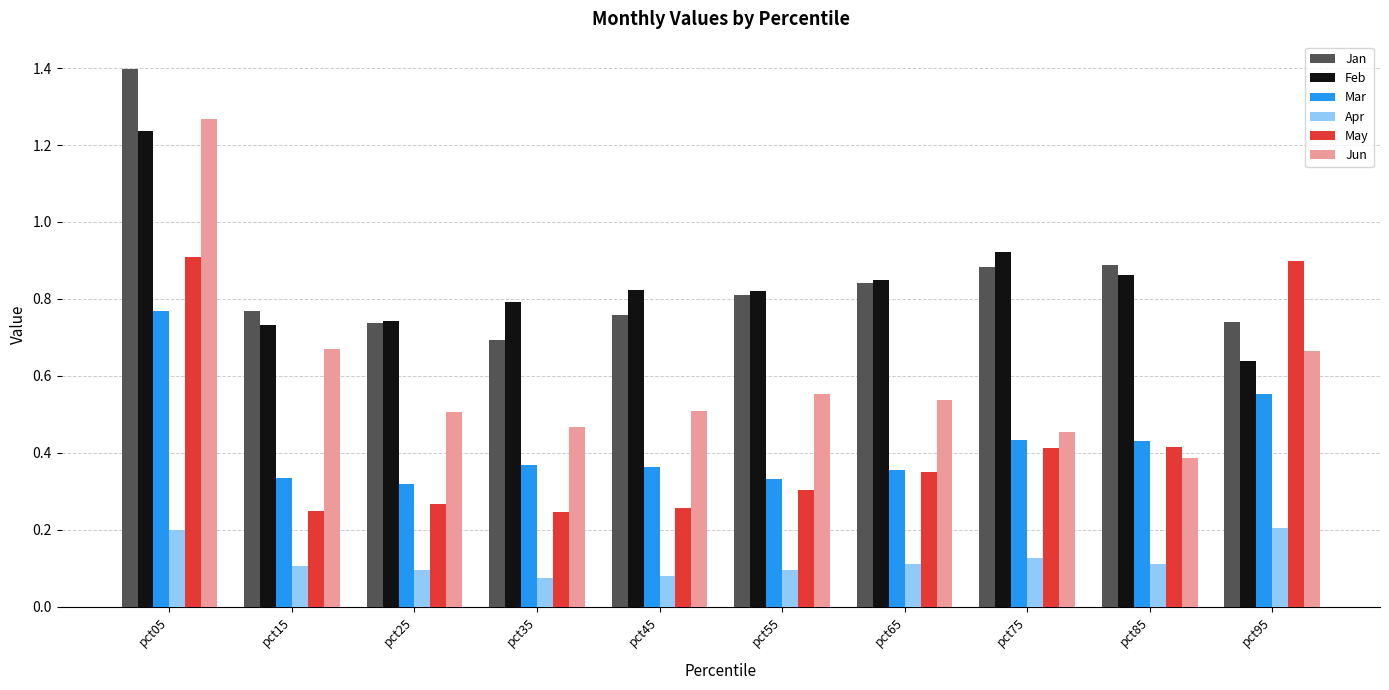

How many Feb values are between 0 and 1?

9